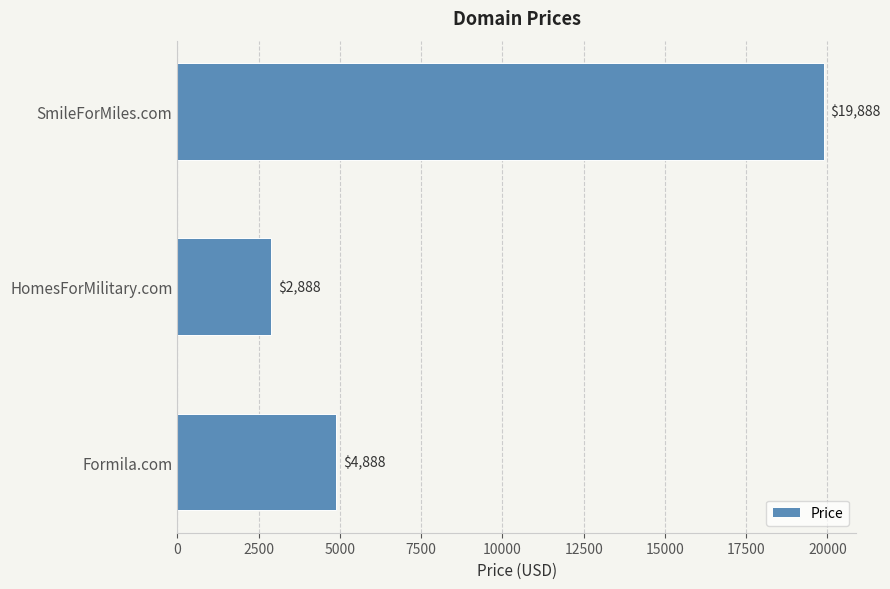

Does the chart contain stacked bars?

No